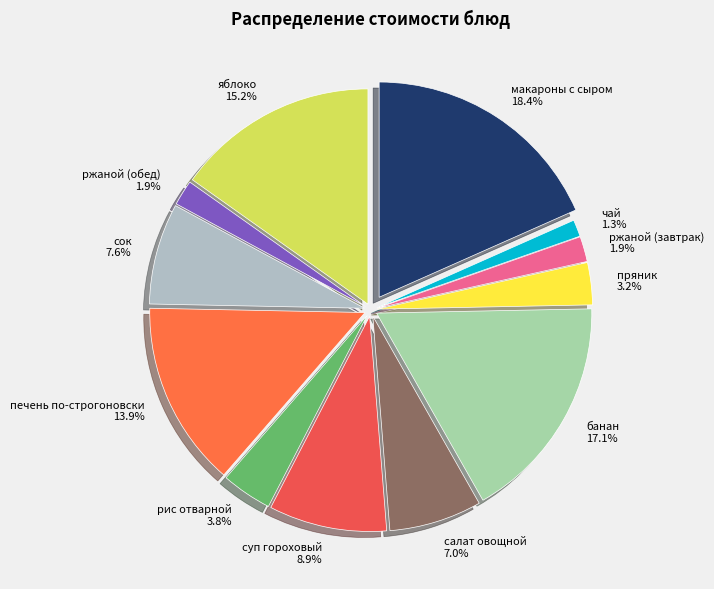

Rank the categories by value from lowest to highest.

чай, ржаной (завтрак), ржаной (обед), пряник, рис отварной, салат овощной, сок, суп гороховый, печень по-строгоновски, яблоко, банан, макароны с сыром